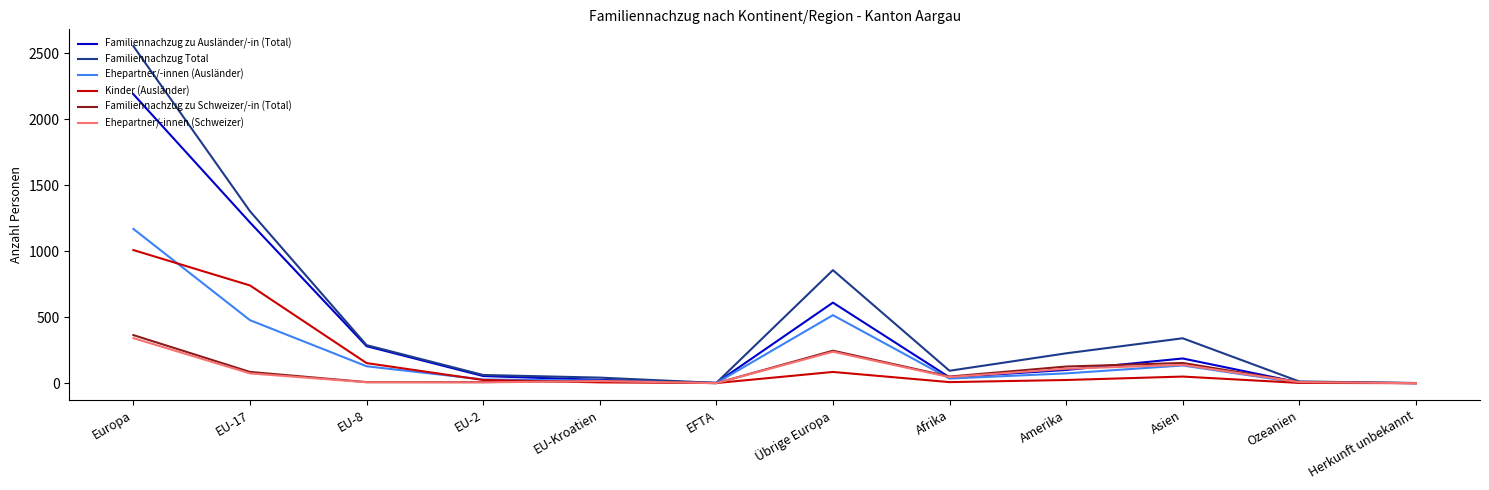

True or false: Ehepartner/-innen (Schweizer) has a value of 6 at EU-2.

True